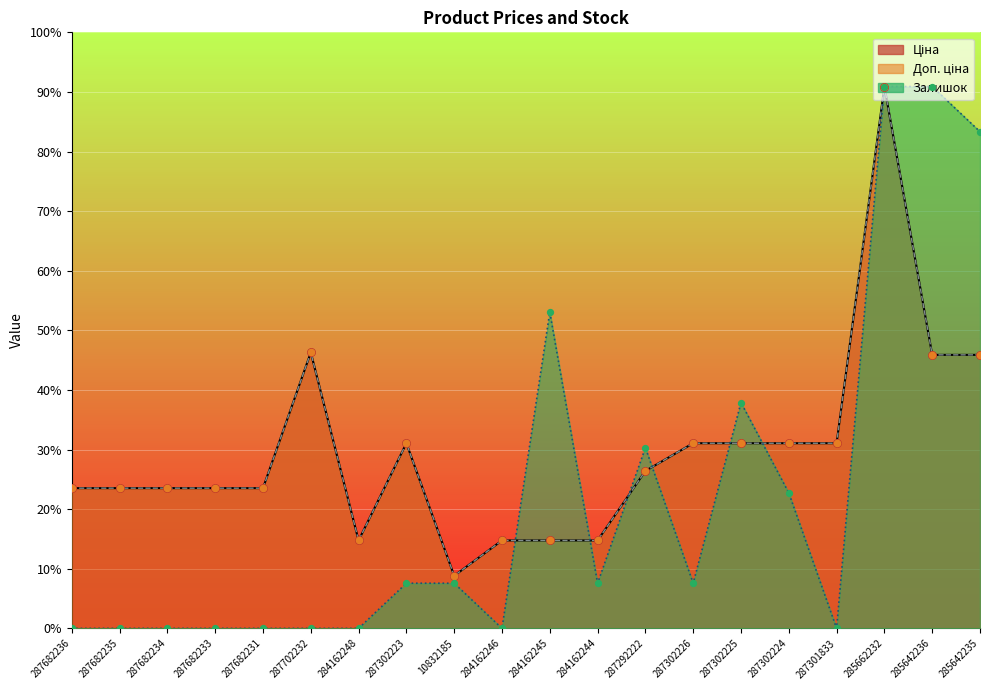

Which series has the largest total across all categories?

Ціна